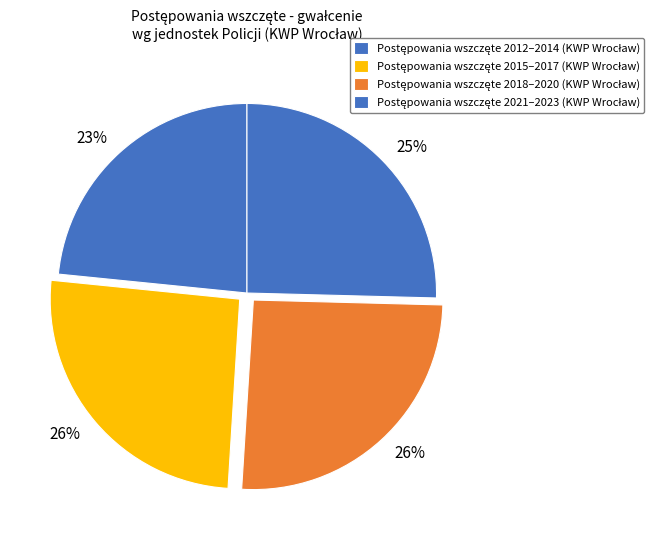

Is there a majority slice in this chart?

No